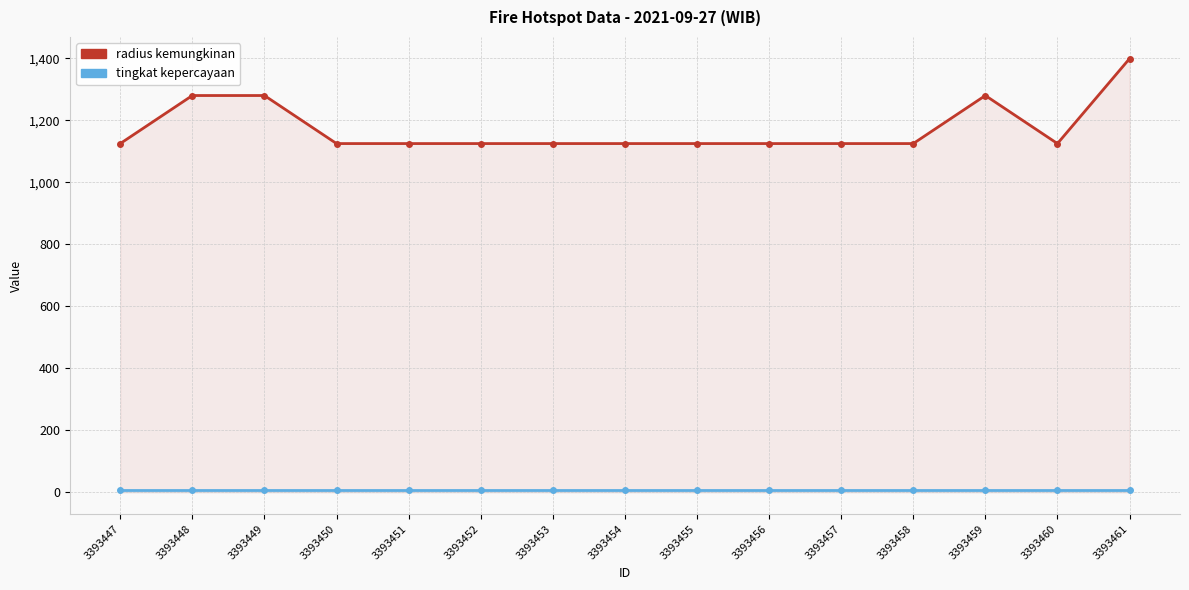

What is the value of the radius kemungkinan point at the 5th from the left?

1125